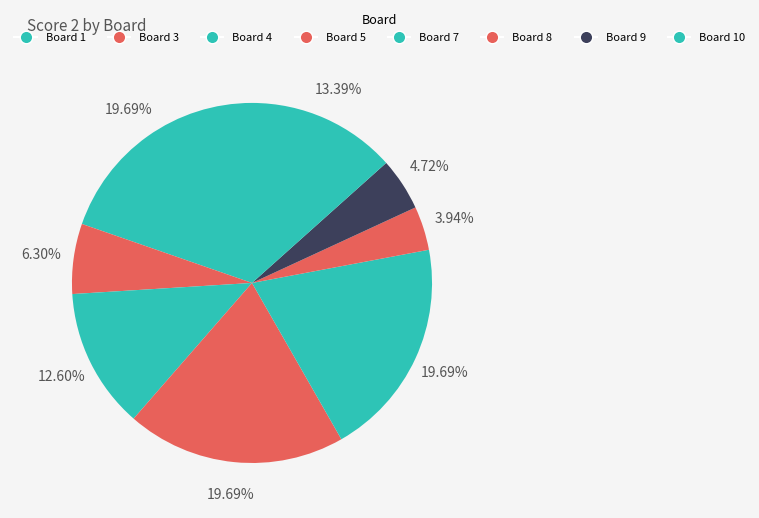

Which slice is the largest?

1